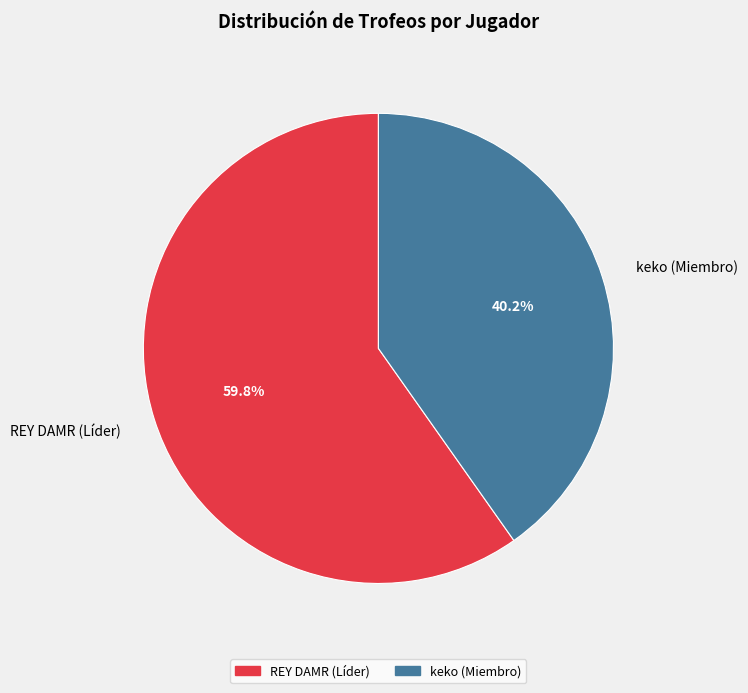

What percentage is the REY DAMR (Líder) slice, to the nearest percent?

60%